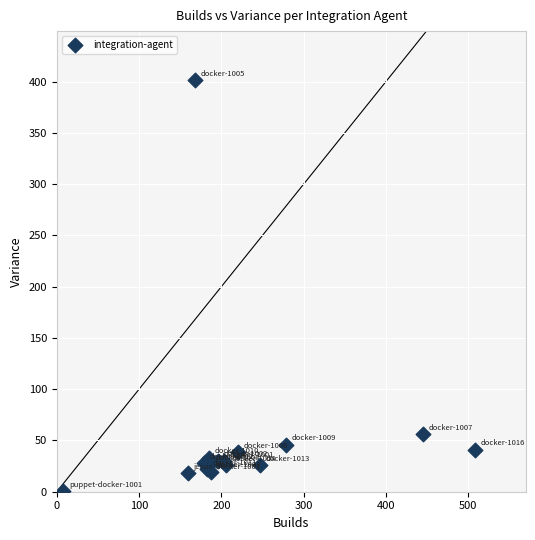

What Y value in the scatter plot is closest to 200?

56.1